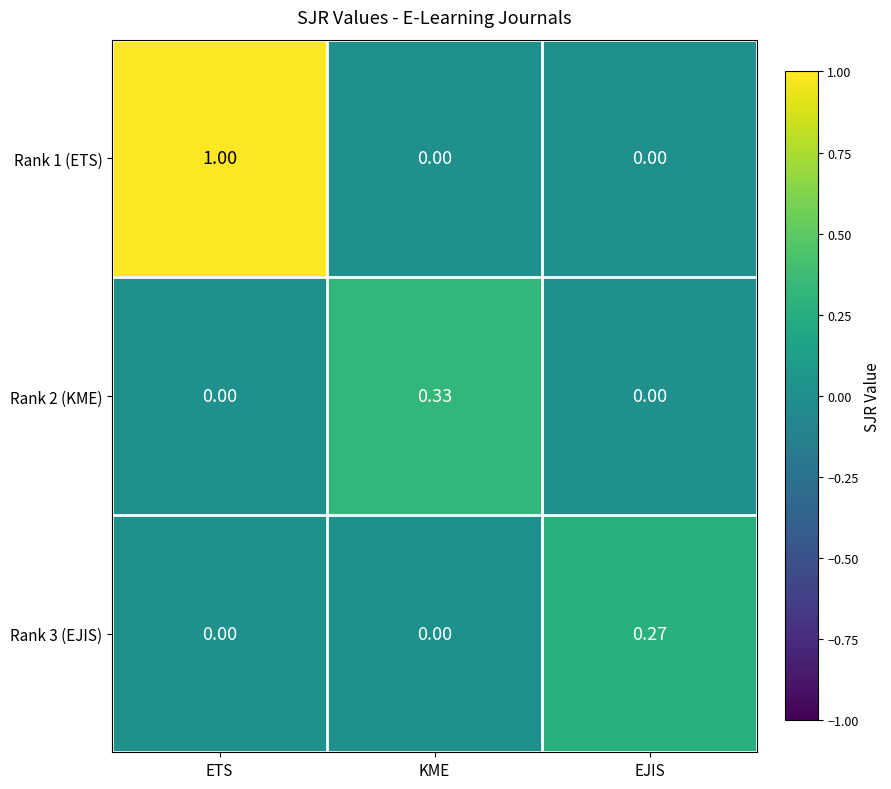

List the series in order of their peak value, highest first.

Rank 1 (ETS), Rank 2 (KME), Rank 3 (EJIS)